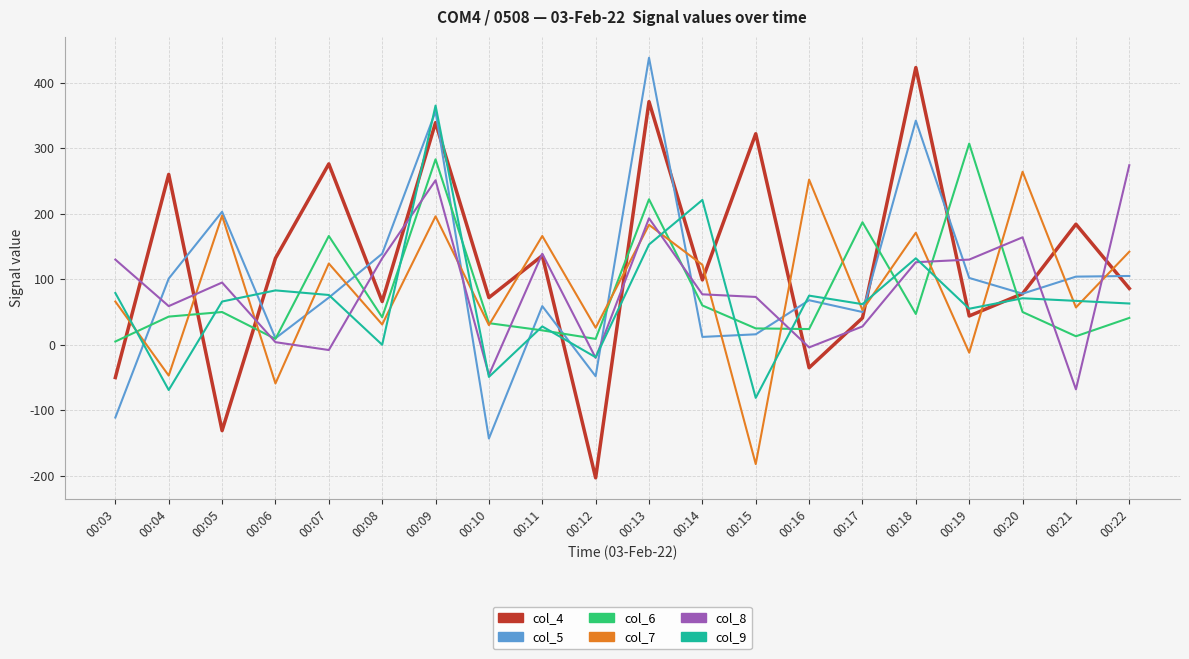

Does the chart have visible grid lines?

Yes